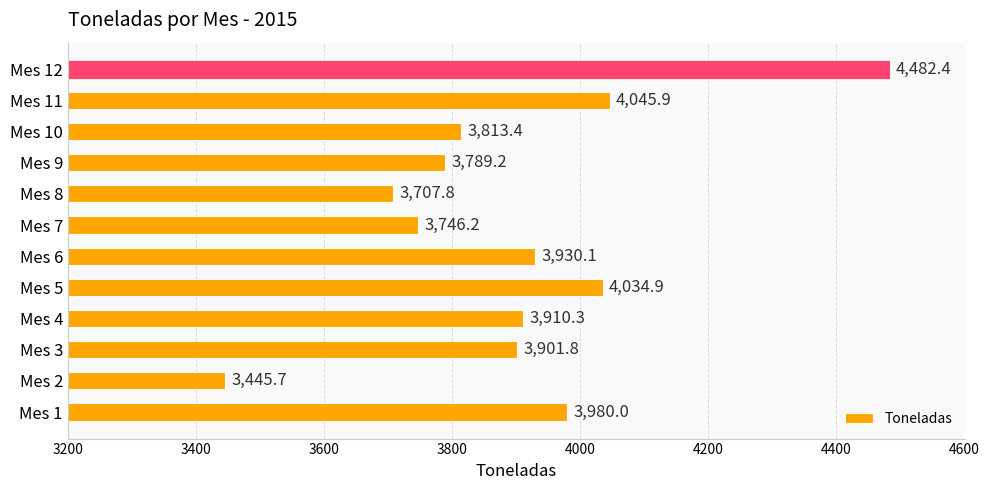

How many data points are less than 3910?

6